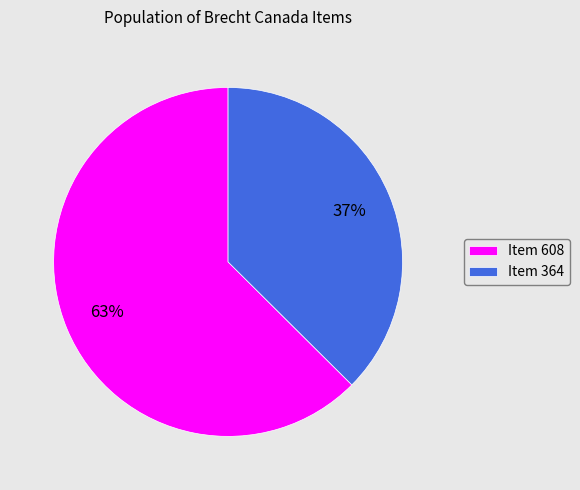

Is there any slice that represents more than half of the pie?

Yes